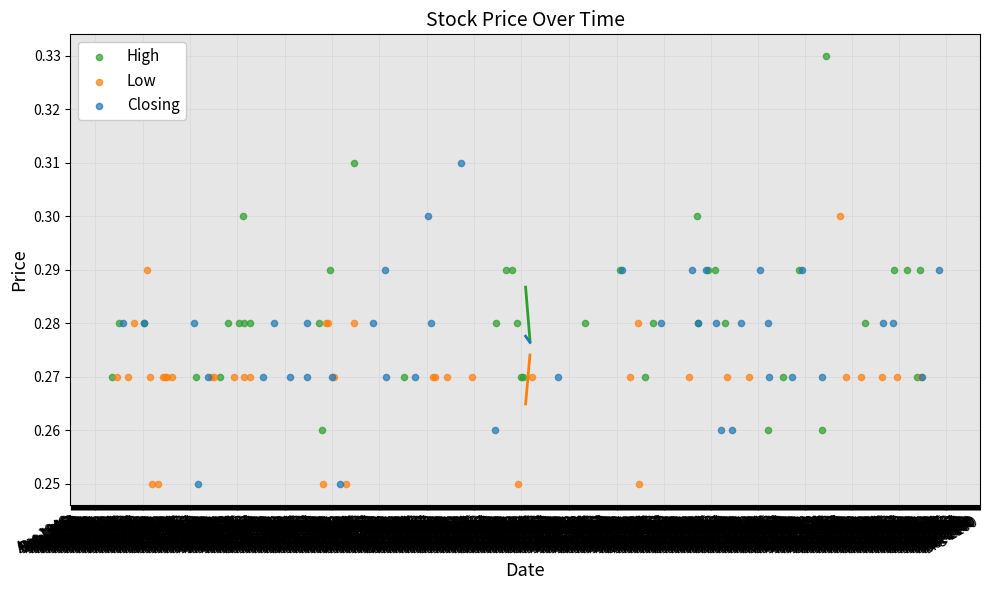

Which series has the widest spread of Y values?

High